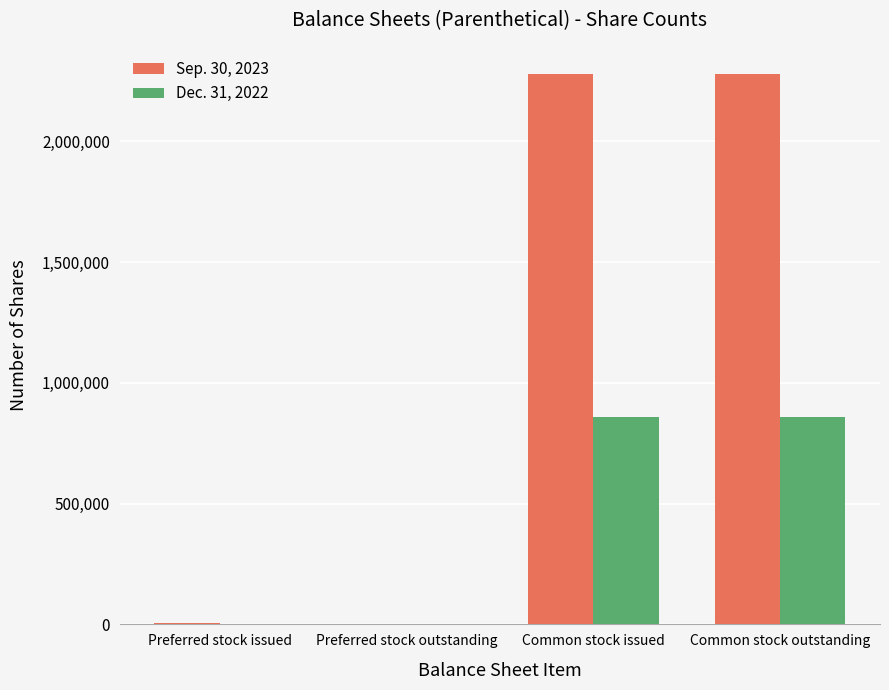

Between Preferred stock issued and Common stock outstanding, which series saw the biggest shift?

Sep. 30, 2023